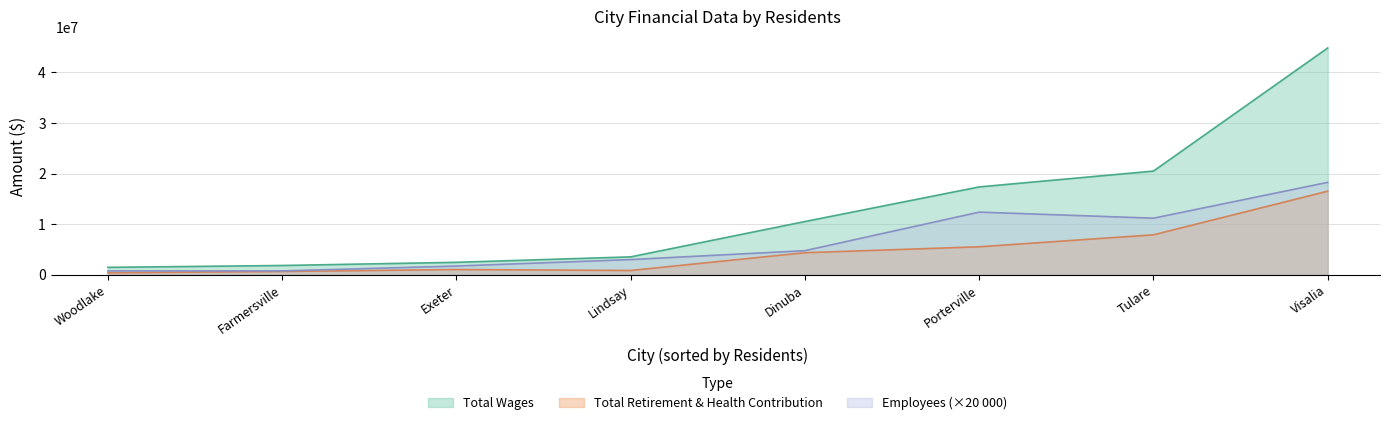

Is it true that Employees equals 760000.0 at Woodlake?

True